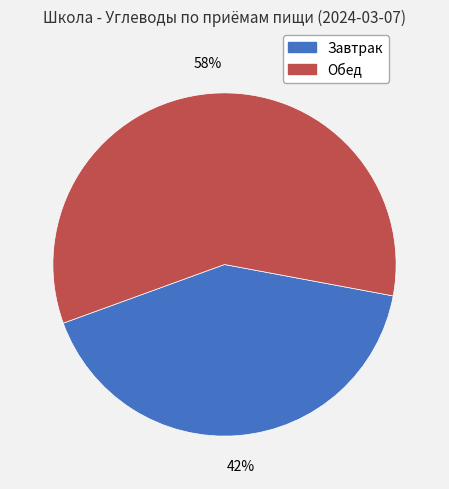

Combined, do Завтрак and Обед account for over 50%?

Yes